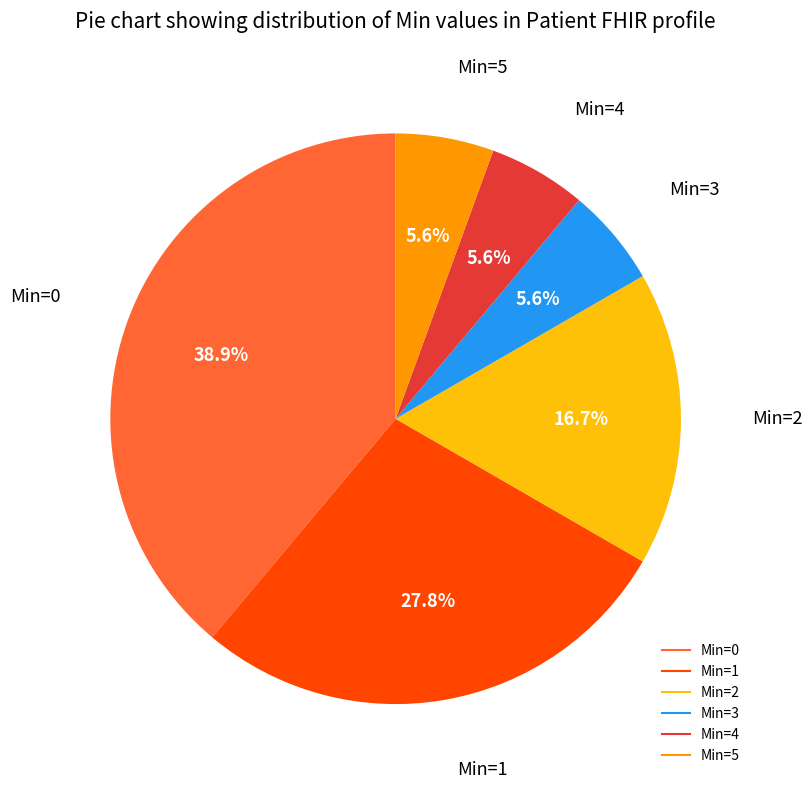

To the nearest percent, what portion does Min=2 represent?

17%